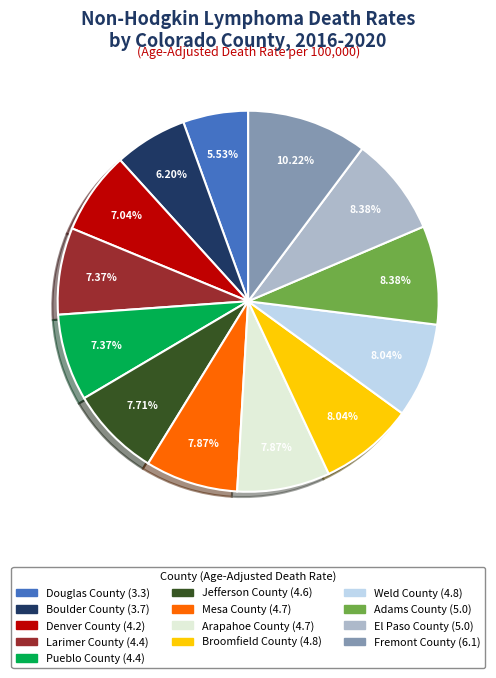

To the nearest percent, what is the difference between the largest and smallest slice percentages?

5%